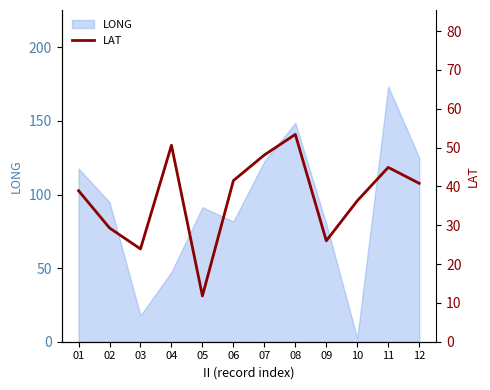

What is the maximum value for LONG?

173.4